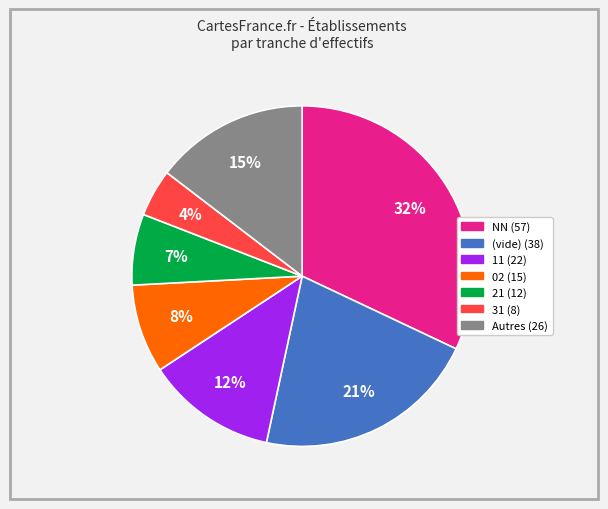

Is there a majority slice in this chart?

No